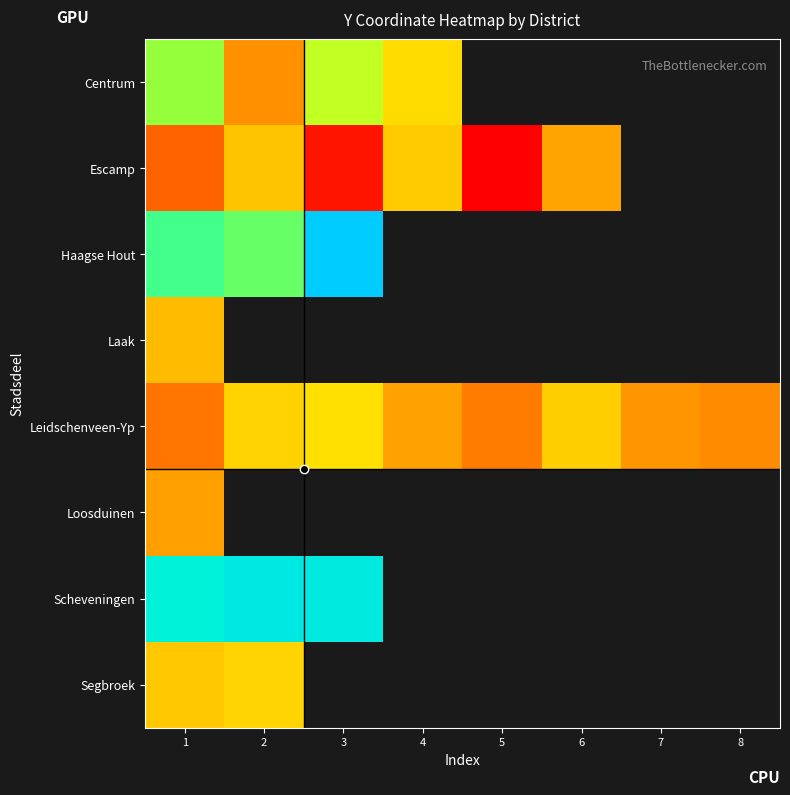

Rank the series by their maximum value, from lowest to highest.

Loosduinen, Laak, Escamp, Segbroek, Leidschenveen-Yp, Centrum, Scheveningen, Haagse Hout